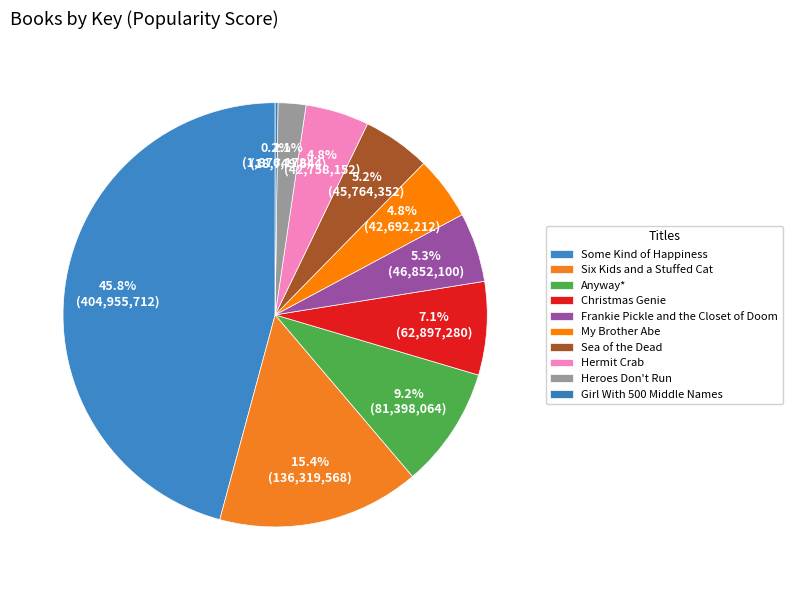

What is the change in value from Christmas Genie to My Brother Abe?

-20205070